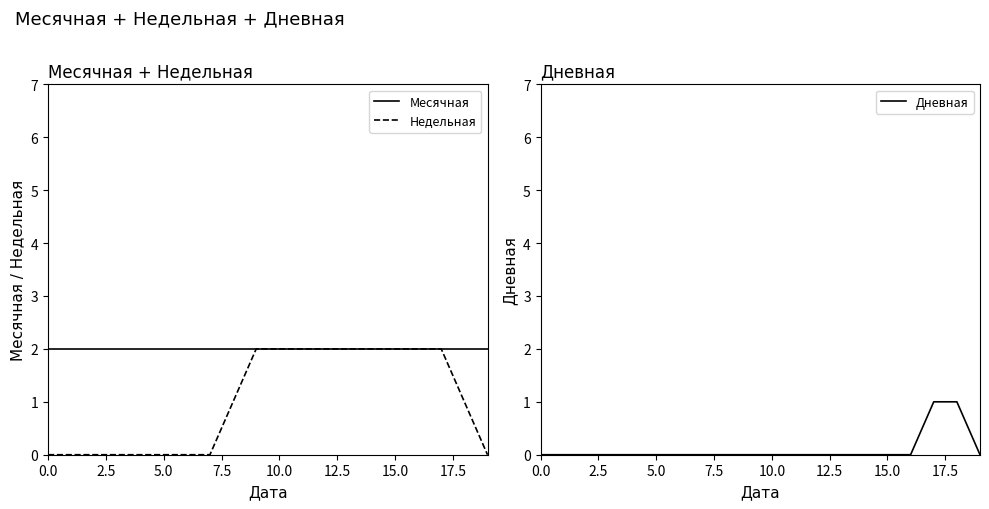

True or false: Месячная has more than 1 interior local peaks.

False